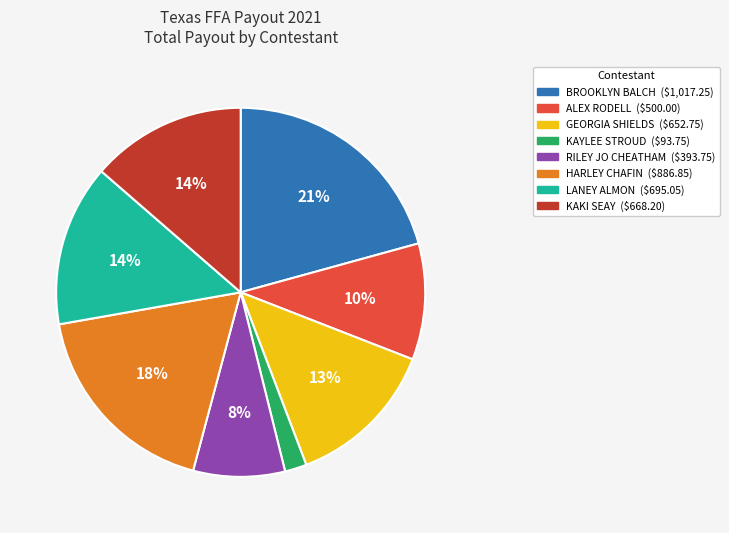

True or false: KAKI SEAY accounts for 14% of the total.

True